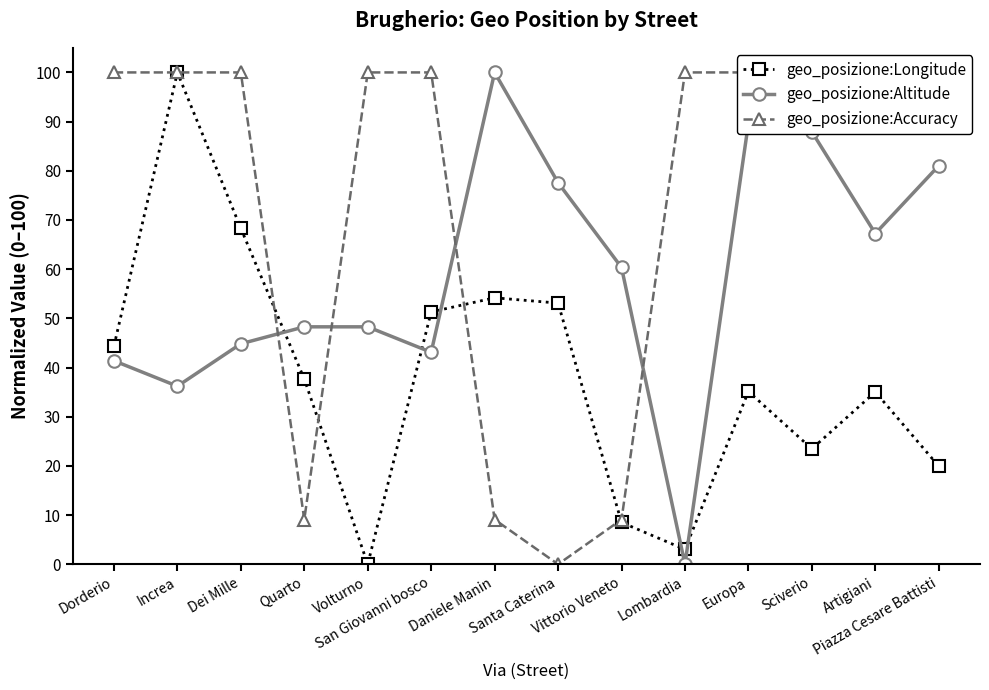

What position from the right is Sciverio?

3